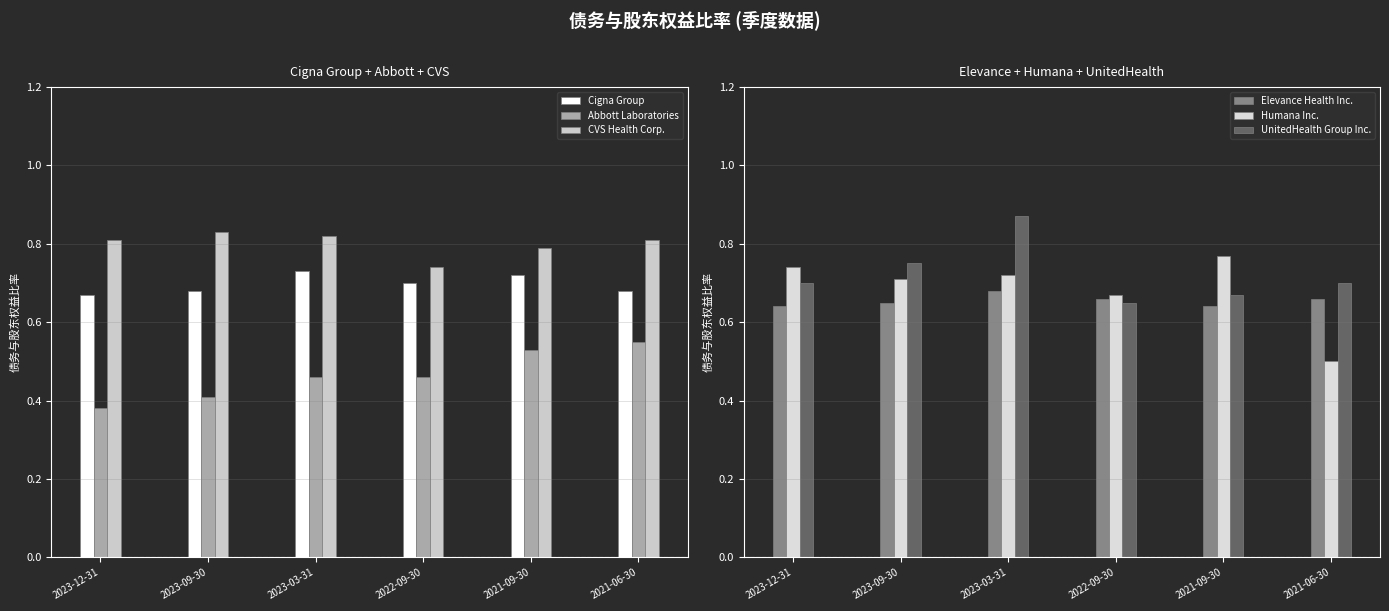

Which category has the lowest value in the Elevance Health Inc. series?

2023-12-31